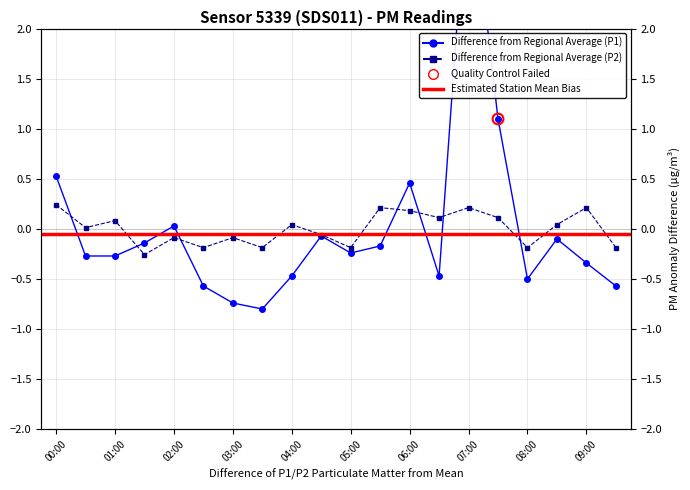

Is the value of P1 at 11 greater than the value of P2 at 2?

No